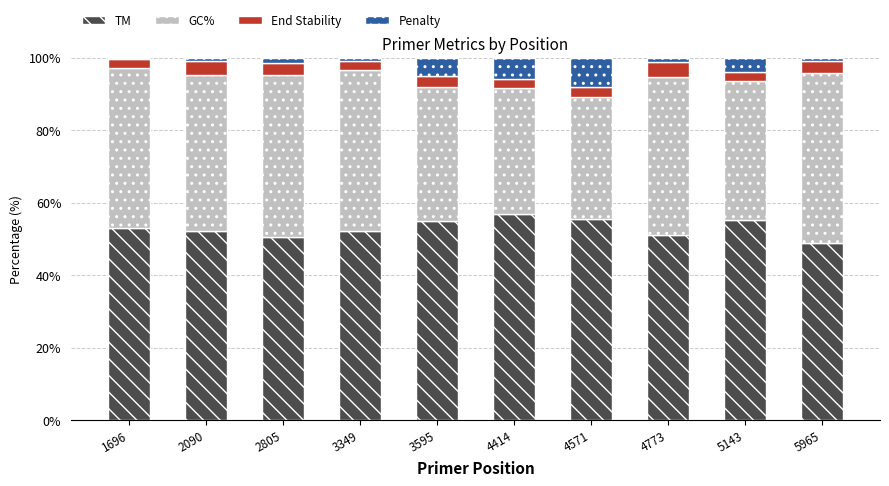

What are all the series names shown in the legend?

TM, GC%, End Stability, Penalty